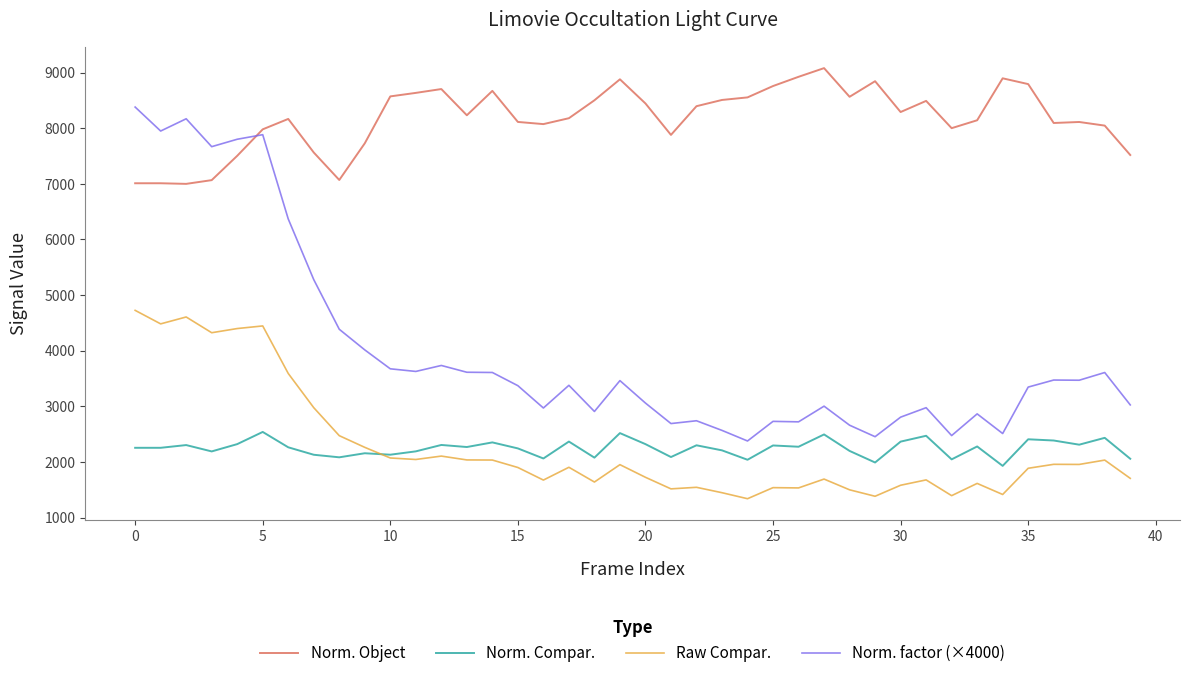

True or false: Norm. Compar. and Norm. factor (×4000) cross at least once.

False